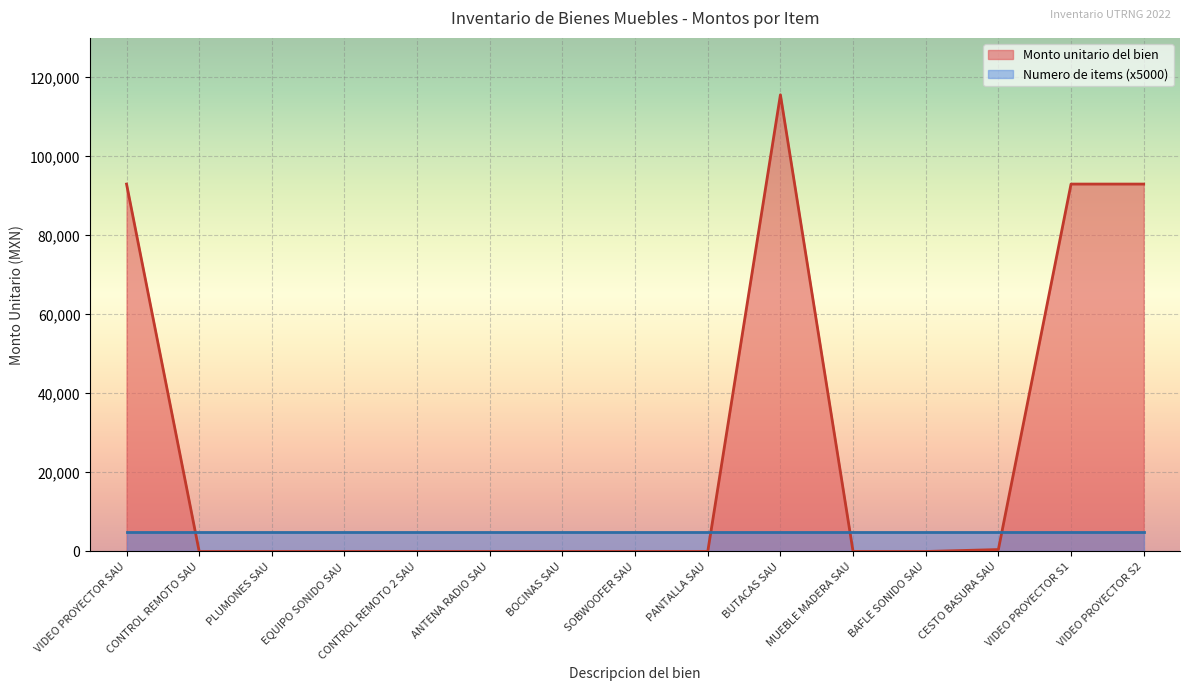

What is the approximate value at BUTACAS SAU?

115597.5